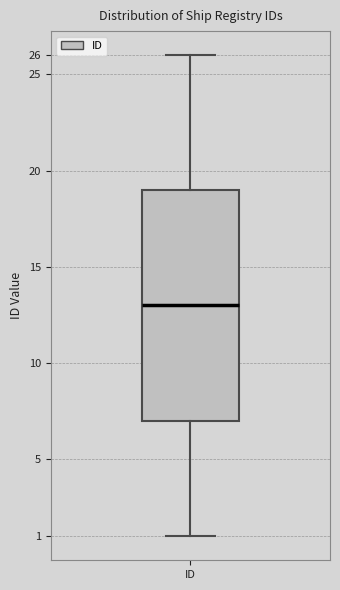

Read this box plot against the y-axis: the position of the median line, the range covered by the box, and the ends of both whiskers. The values are not printed on the chart, so give them approximately, as read against the axis.

median 13, box 7 to 19, whiskers 1 to 26